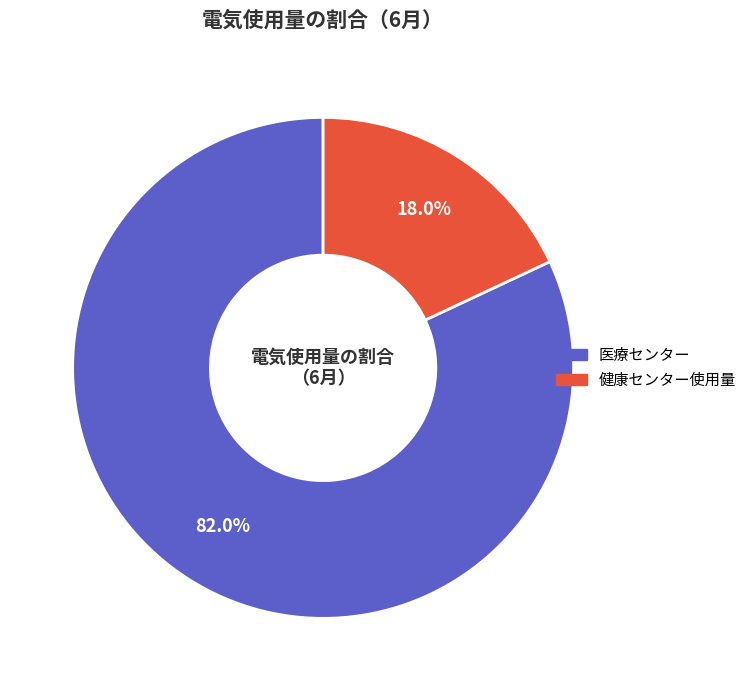

True or false: 健康センター使用量 accounts for 24% of the total.

False